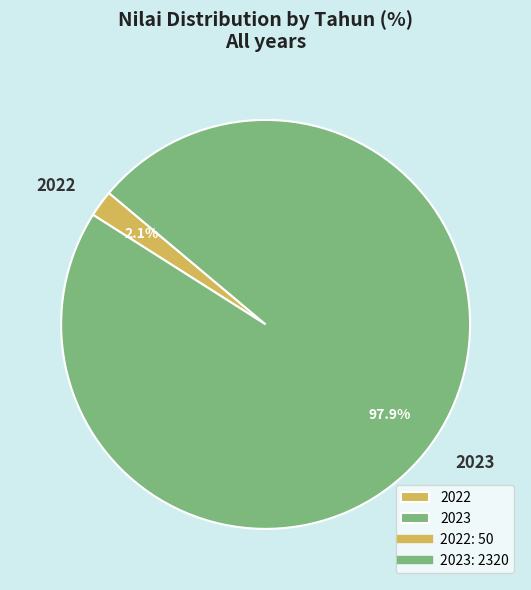

Rank the categories by value from lowest to highest.

2022, 2023